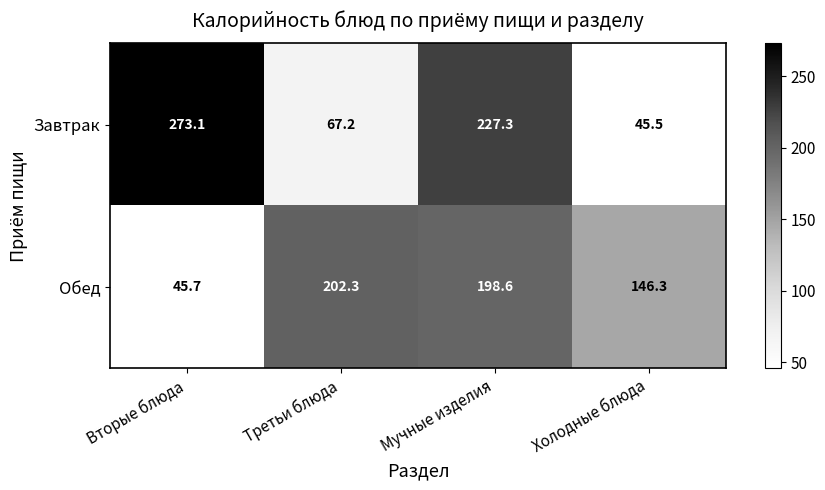

What is the difference between the second highest and minimum values in the Обед series?

152.9